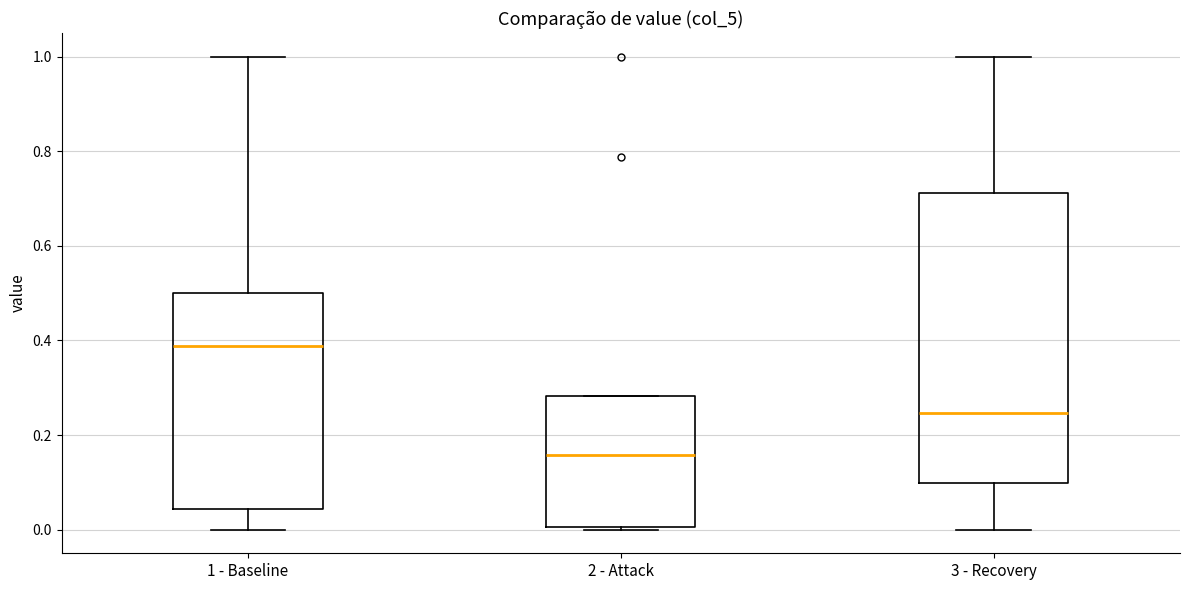

Which box's median line is the lowest?

2 - Attack